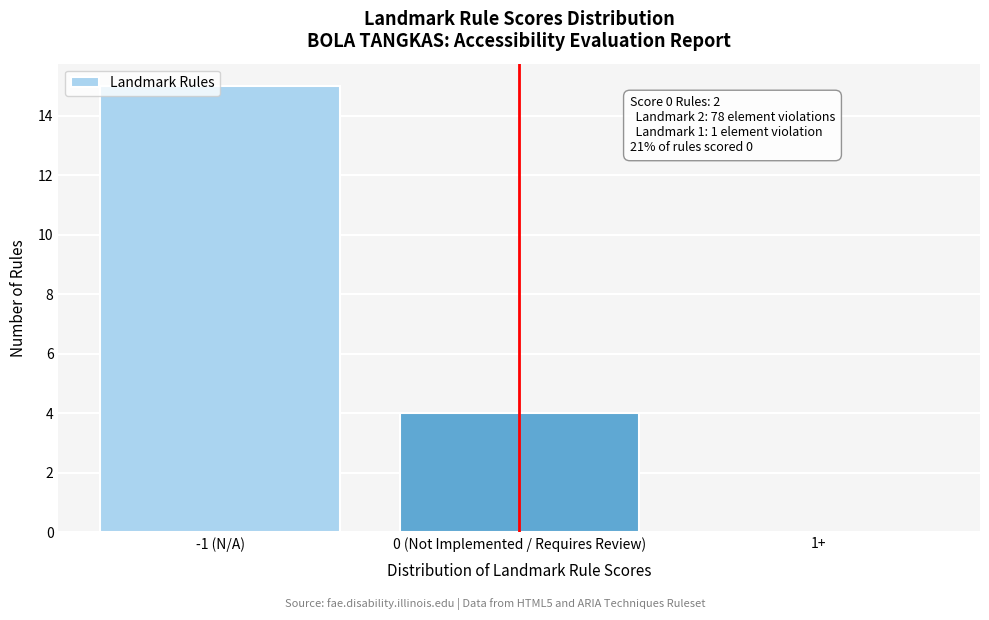

What is the maximum value shown in the chart?

15